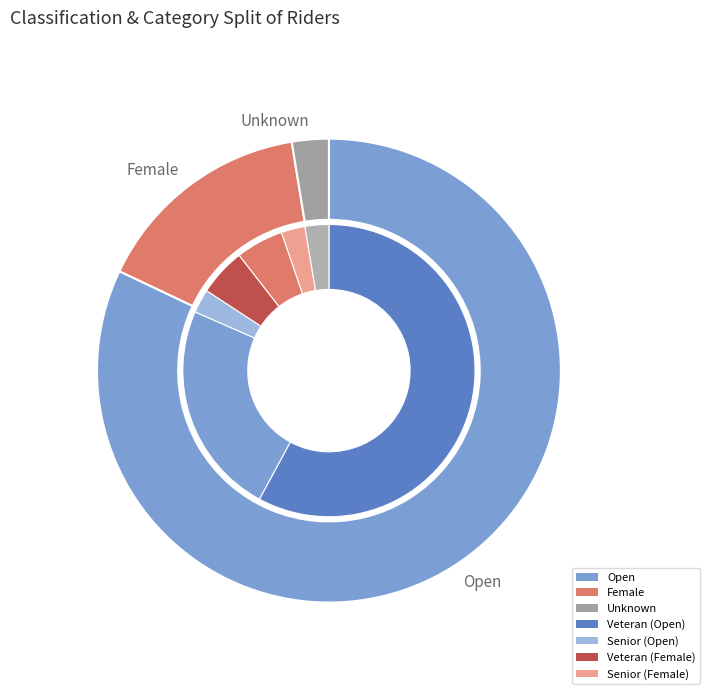

Count the number of slices in the pie.

3